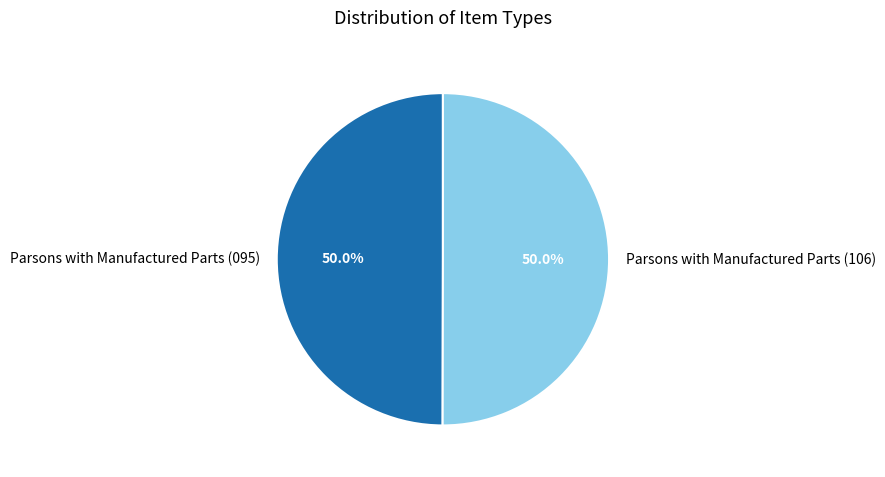

Combined, what portion of the pie is Parsons with Manufactured Parts (095) and Parsons with Manufactured Parts (106)?

100.0%